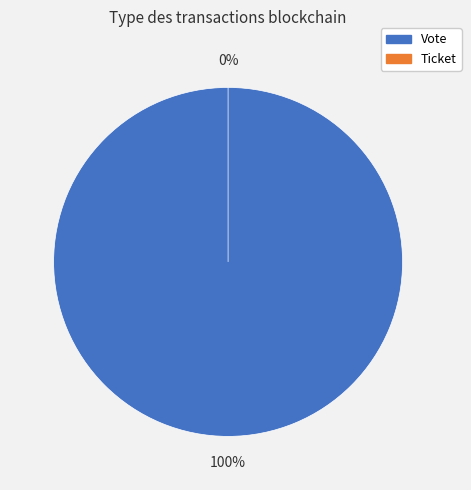

Does any single category account for the majority?

Yes